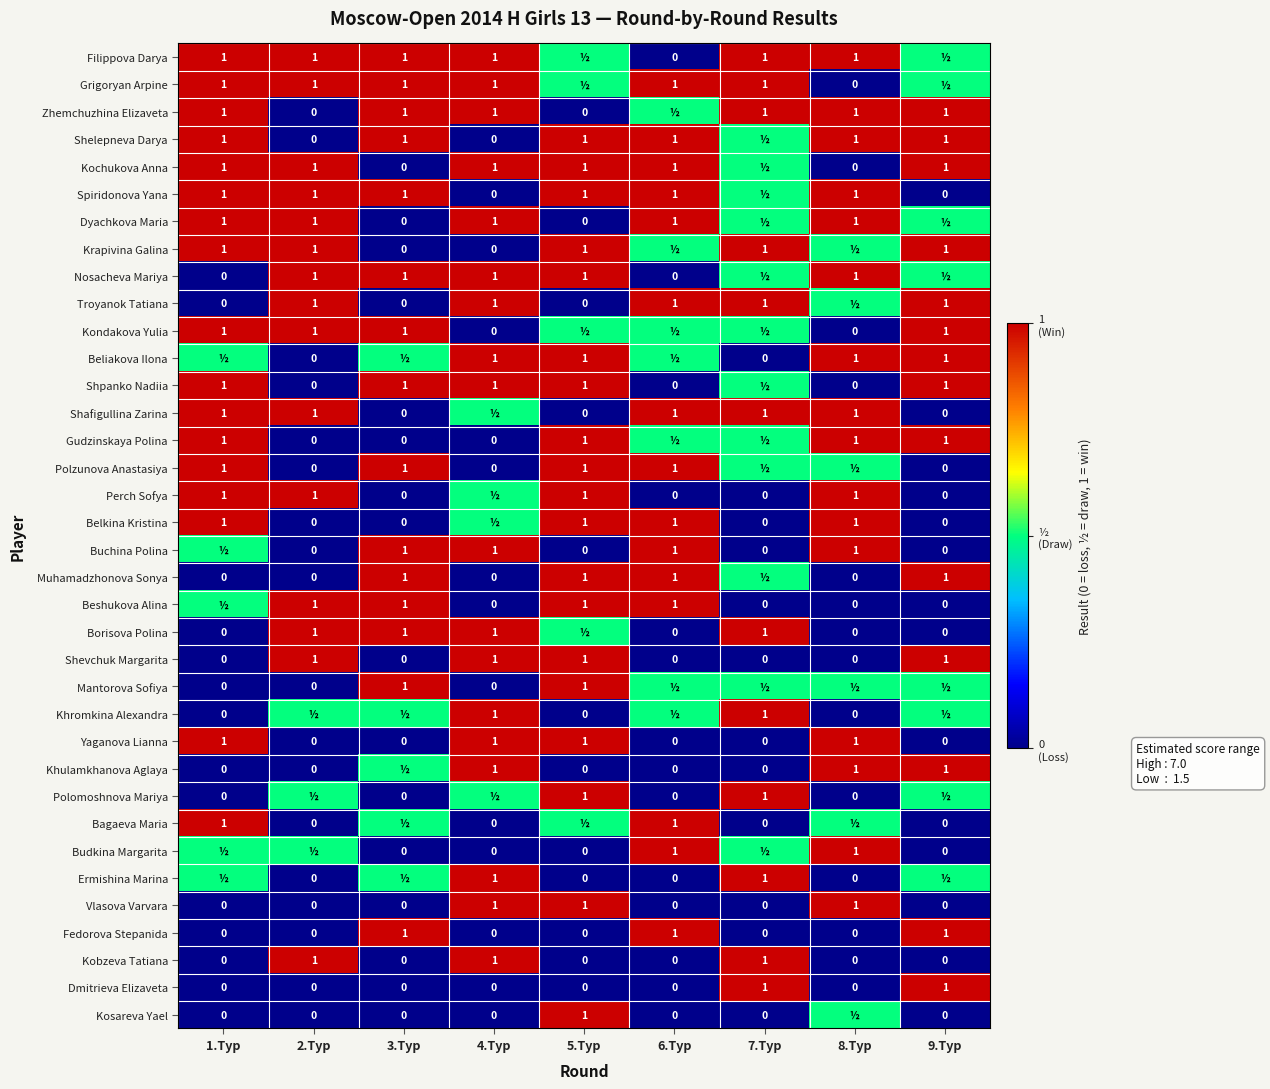

What is the total value across all series at 1.Тур?

19.5